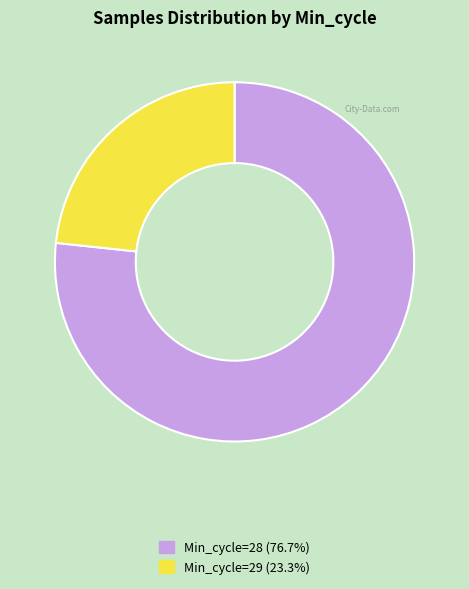

Is the sum of Min_cycle=29 (23.3%) and Min_cycle=28 (76.7%) greater than half?

Yes